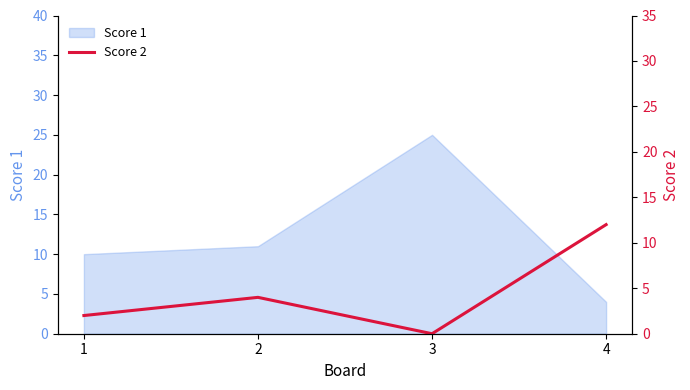

At which category does the data reach its first local valley?

3